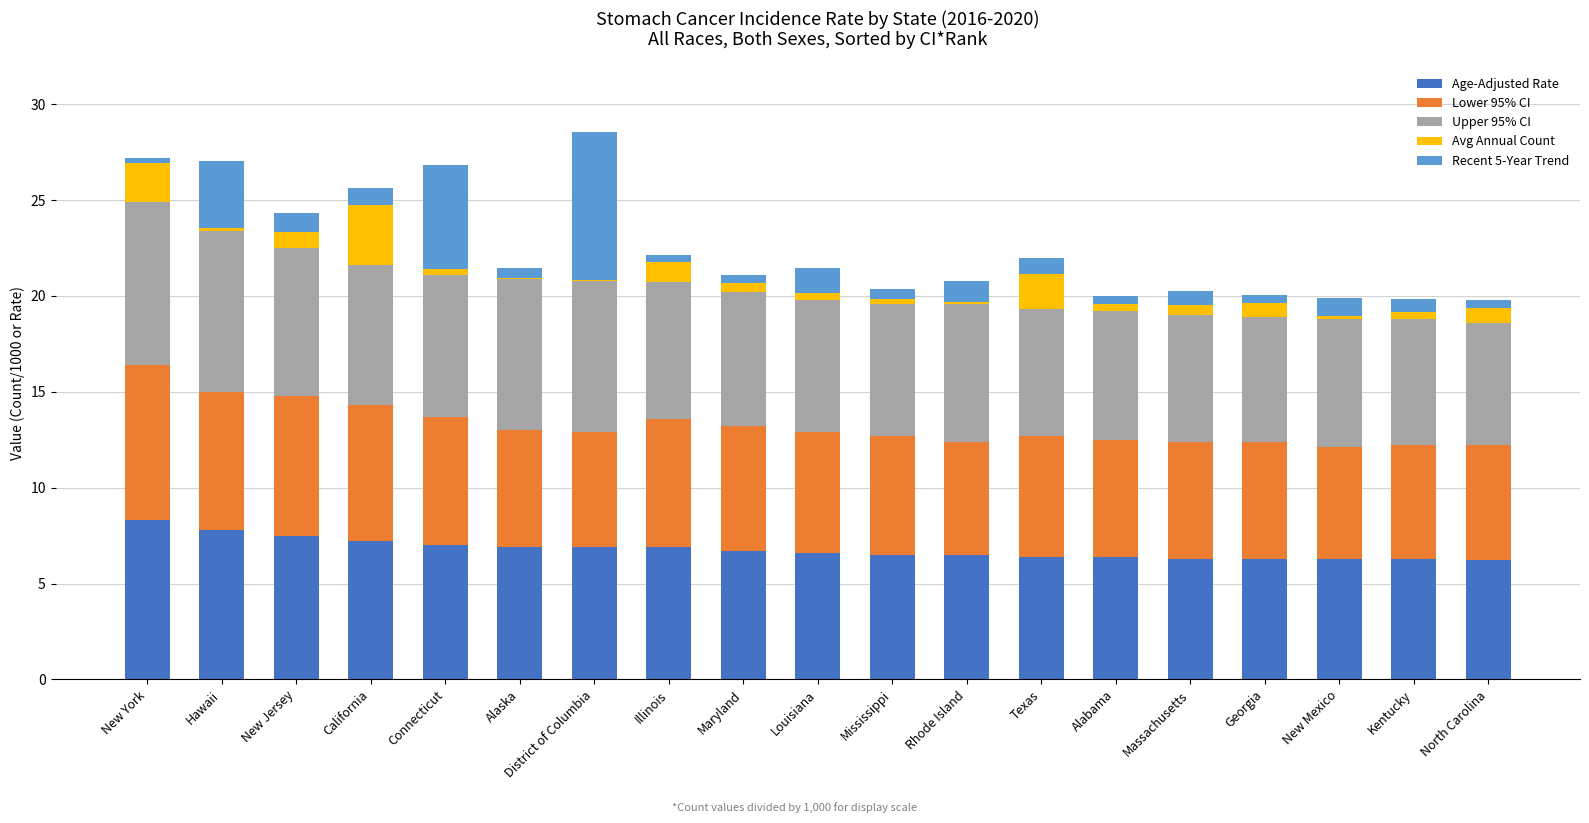

What is the highest value of the Age-Adjusted Rate series?

8.3